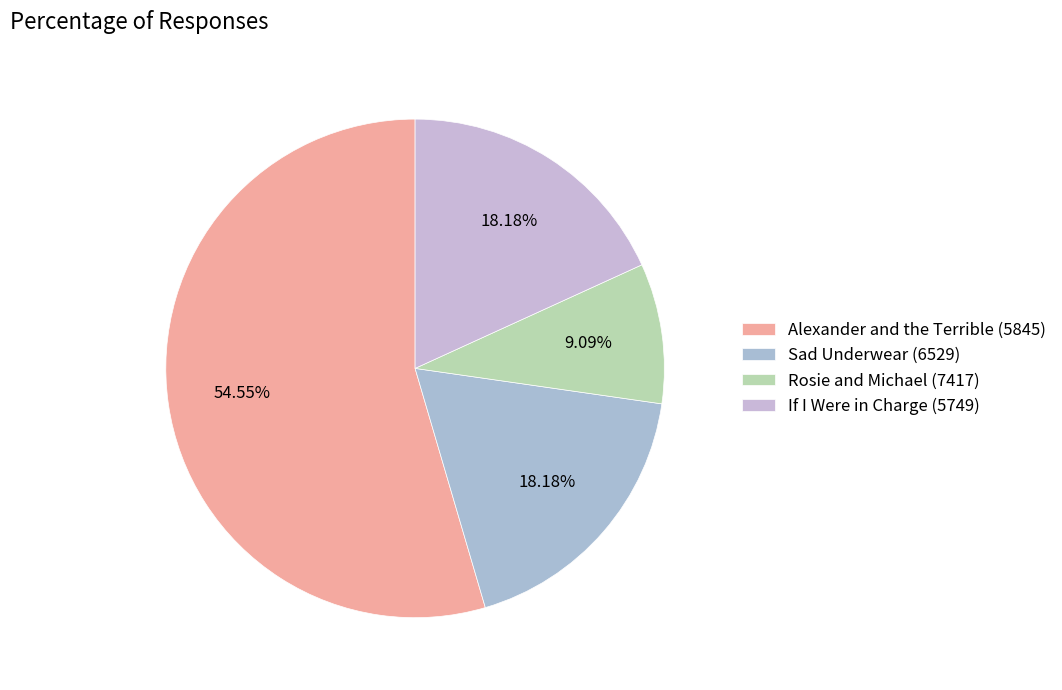

What is the change in value from Alexander and the Terrible (5845) to If I Were in Charge (5749)?

-4